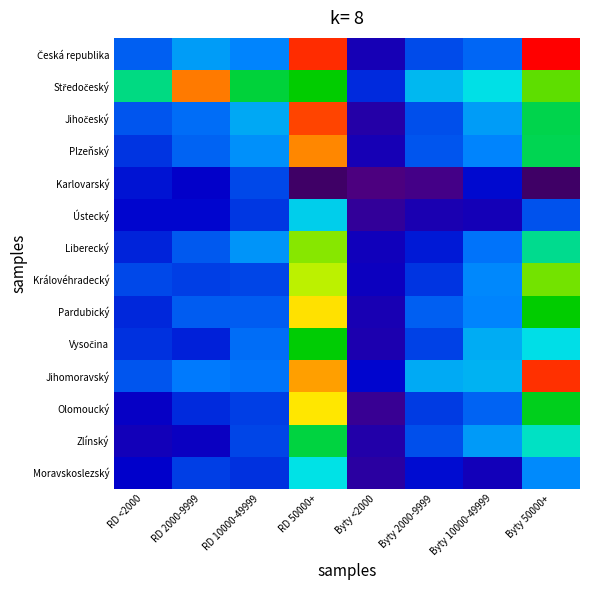

Which has a higher value, RD 50000+ or RD 2000-9999?

RD 50000+